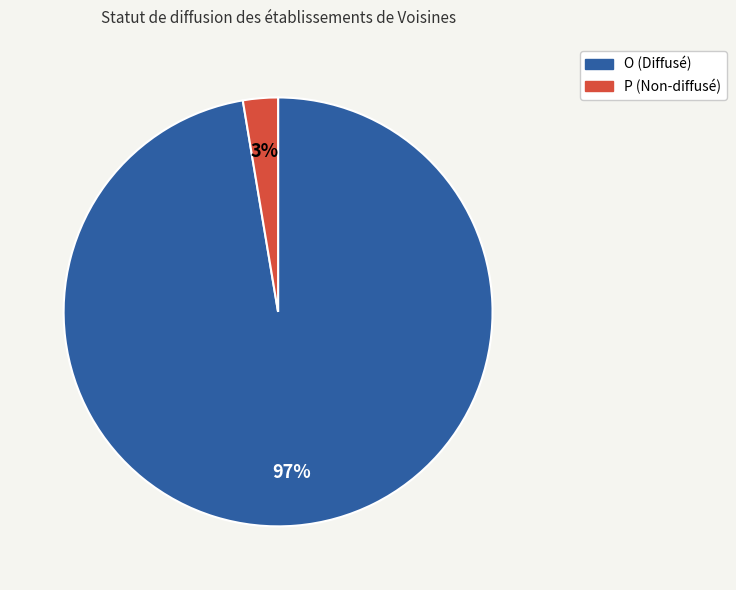

To the nearest percent, what percentage of the pie is O?

97%